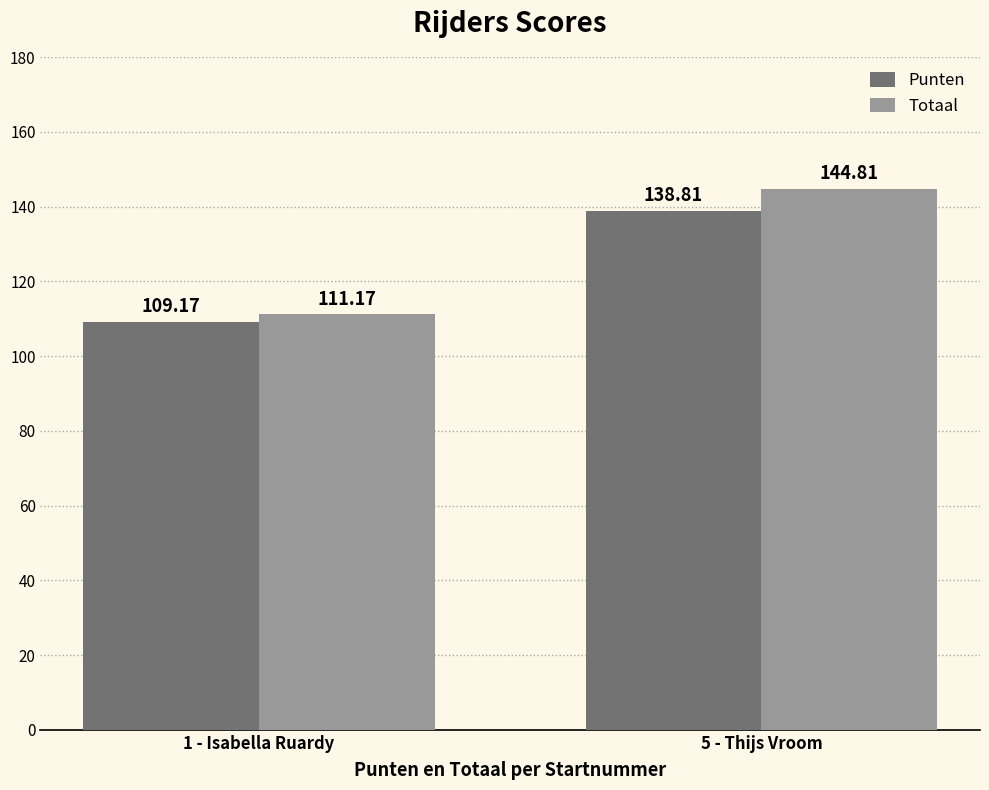

What is the total value across all series at 1 - Isabella Ruardy?

220.3